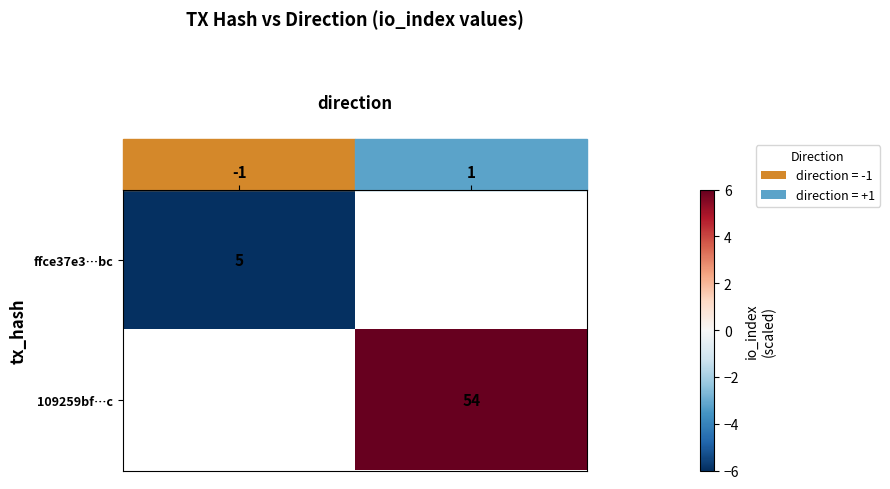

Is it true that 109259bf…c equals 11 at 1?

False